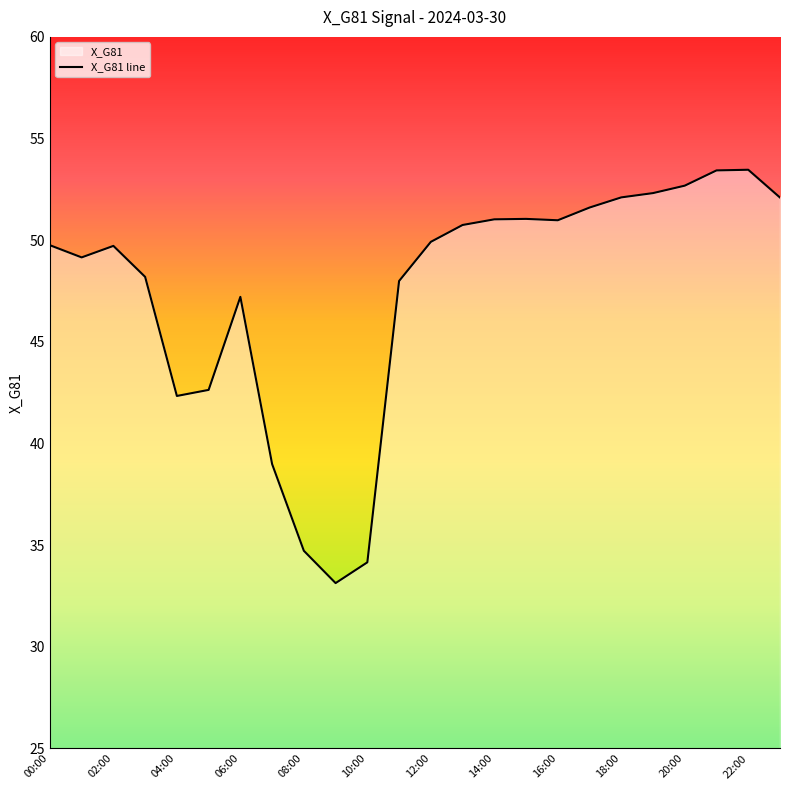

What is the average value?

47.5